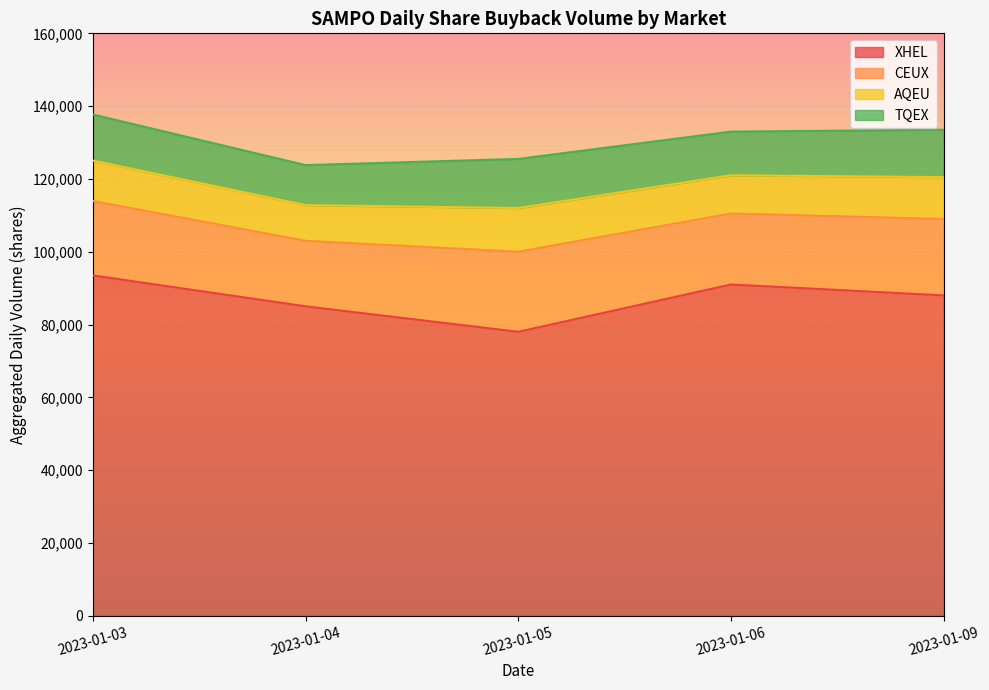

Which category has the lowest value in the XHEL series?

2023-01-05